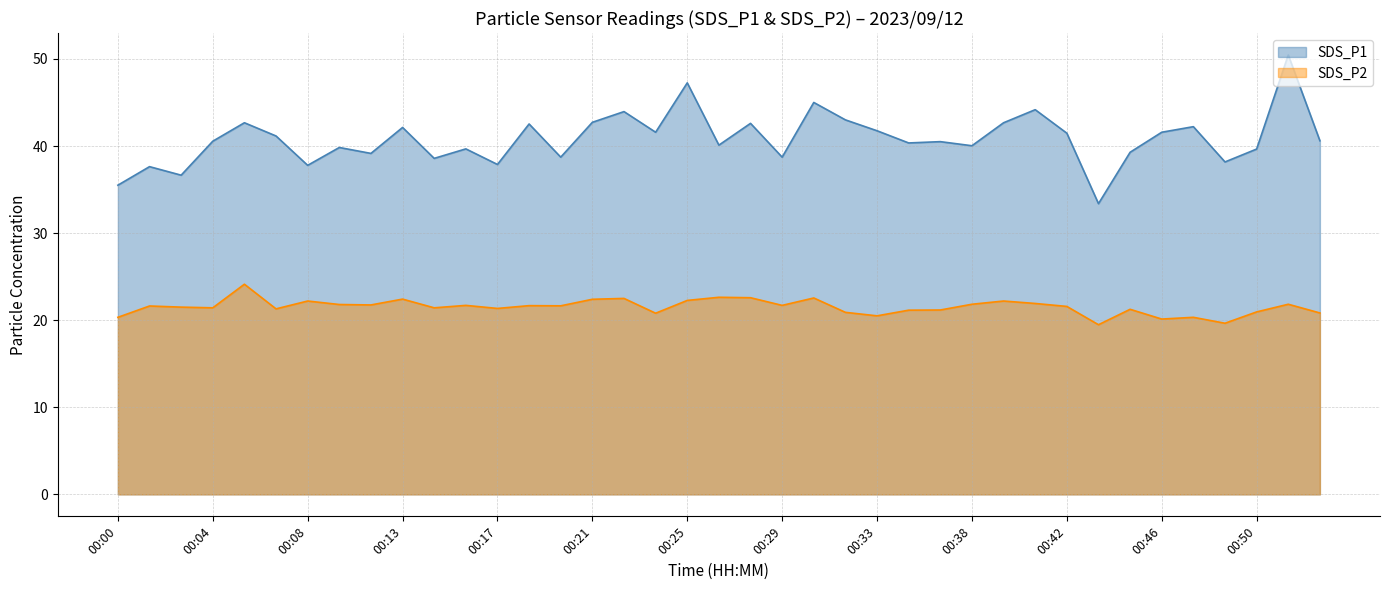

What is the difference between the SDS_P1 values at 00:40 and 00:18?

0.1